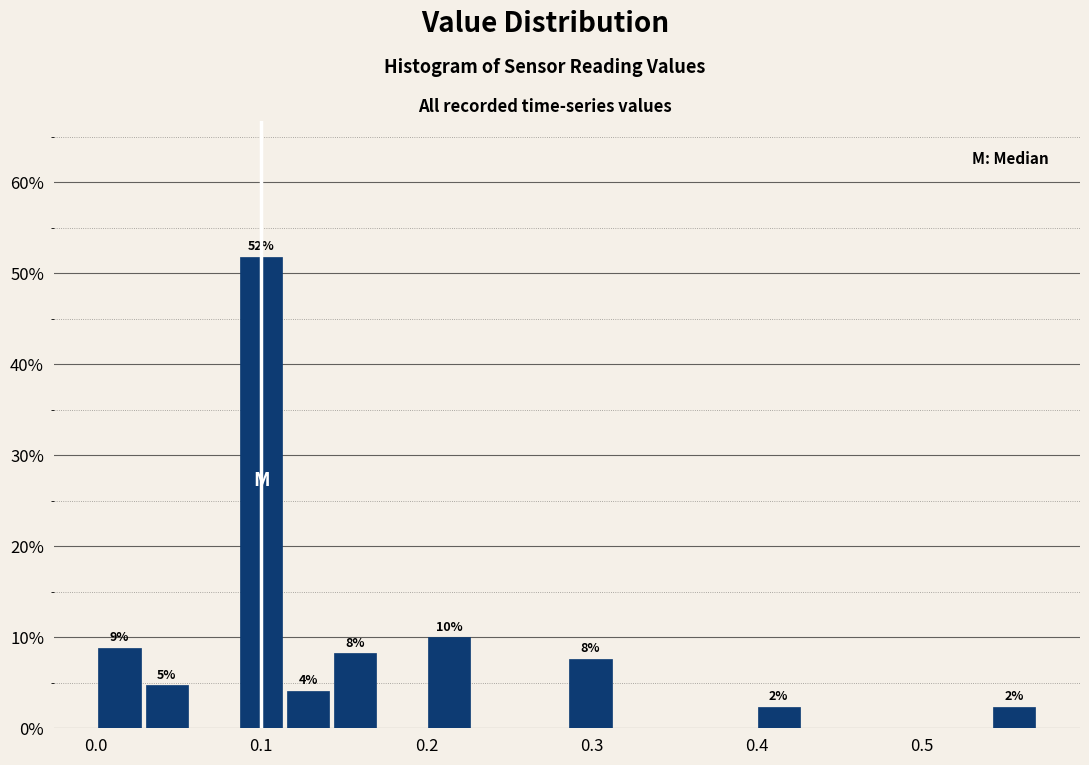

Around what value on the x-axis is the tallest bar? Give the approximate position of its centre, as read against the axis.

0.10